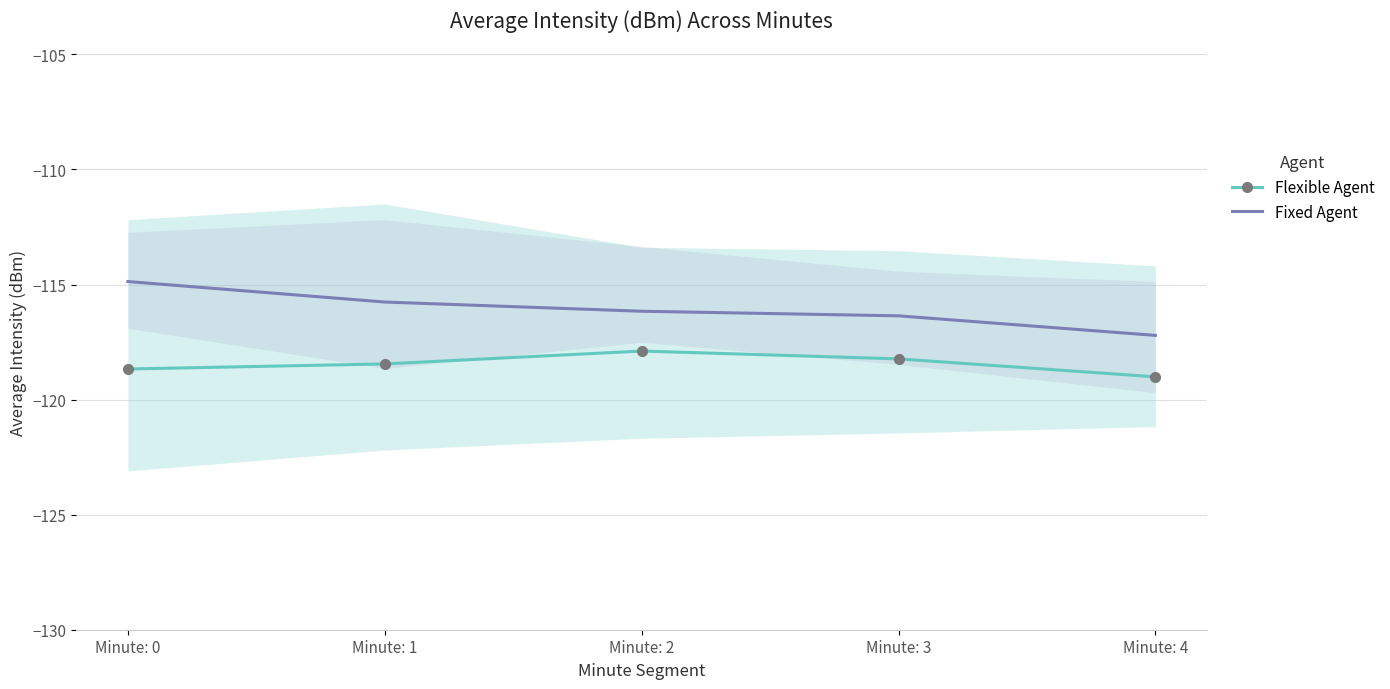

At which label is Fixed Agent closest to -116?

Minute: 2